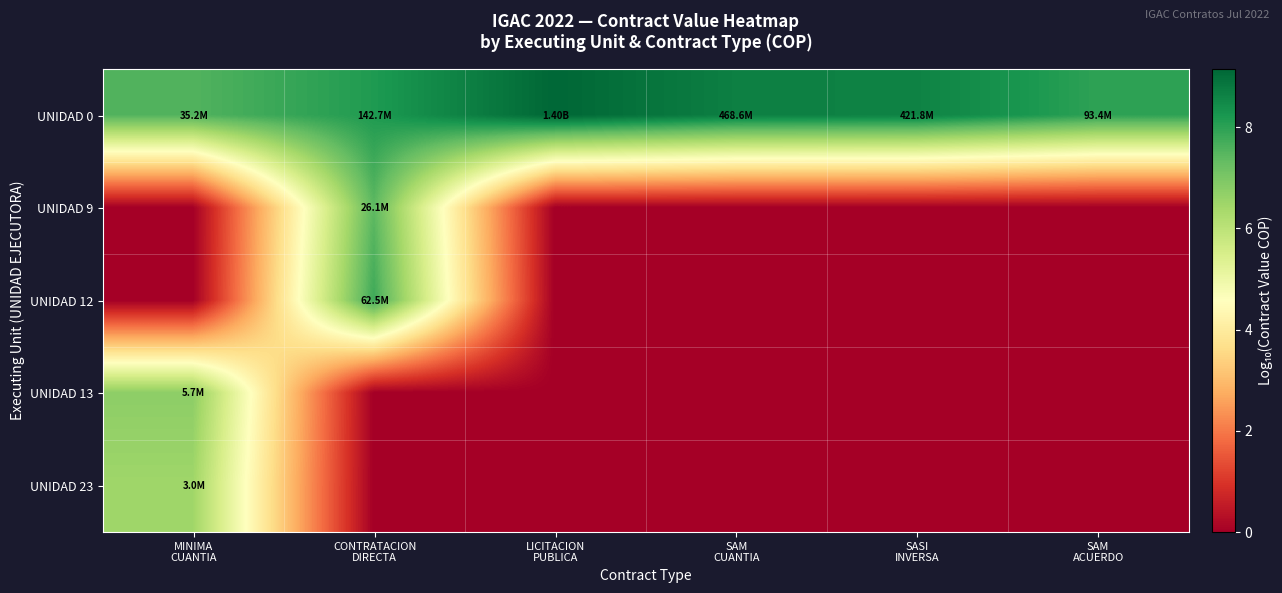

What is the difference between the highest and lowest values at MINIMA
CUANTIA?

7.5